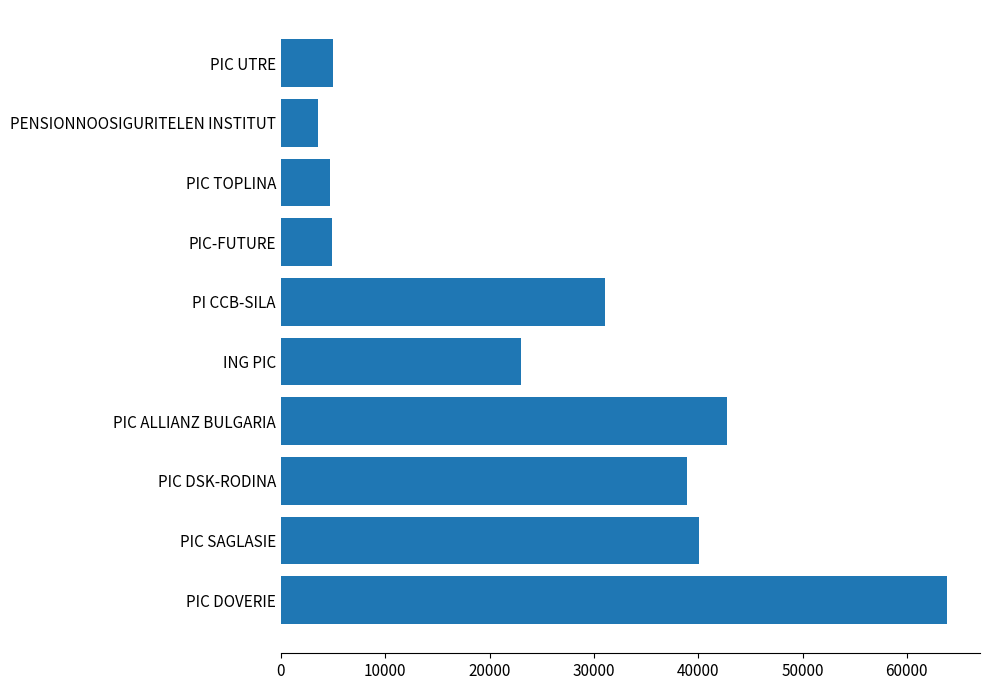

What is the sum of all values?

257839